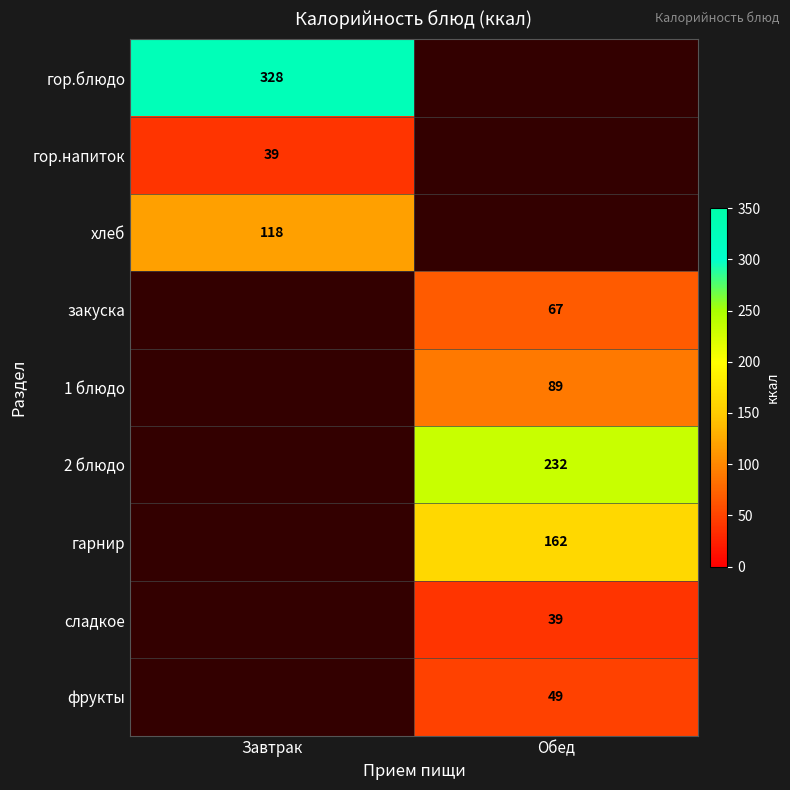

Between Завтрак and Обед, which is larger?

Обед